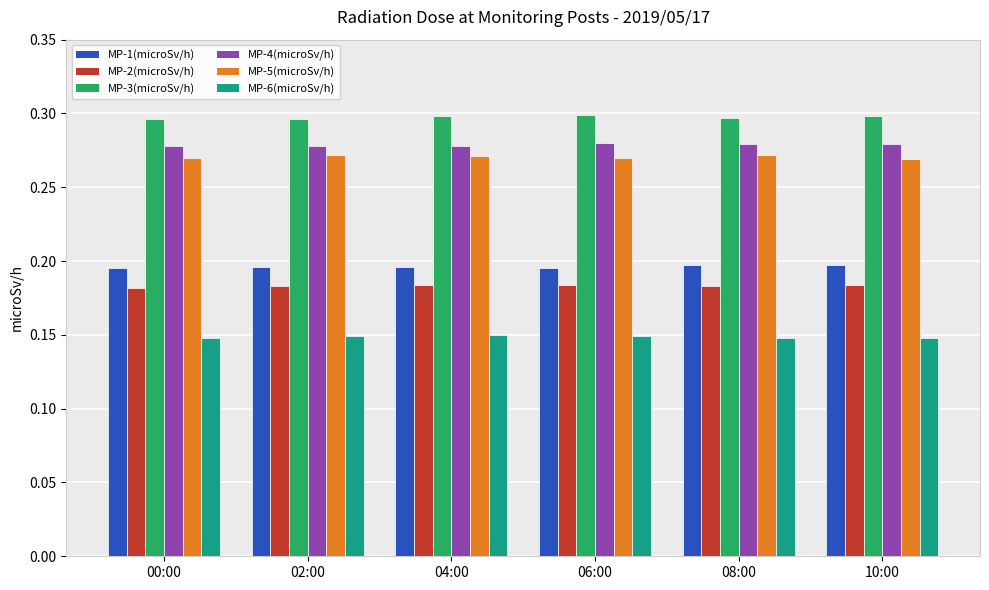

What is the label of the 4th bar from the left?

06:00